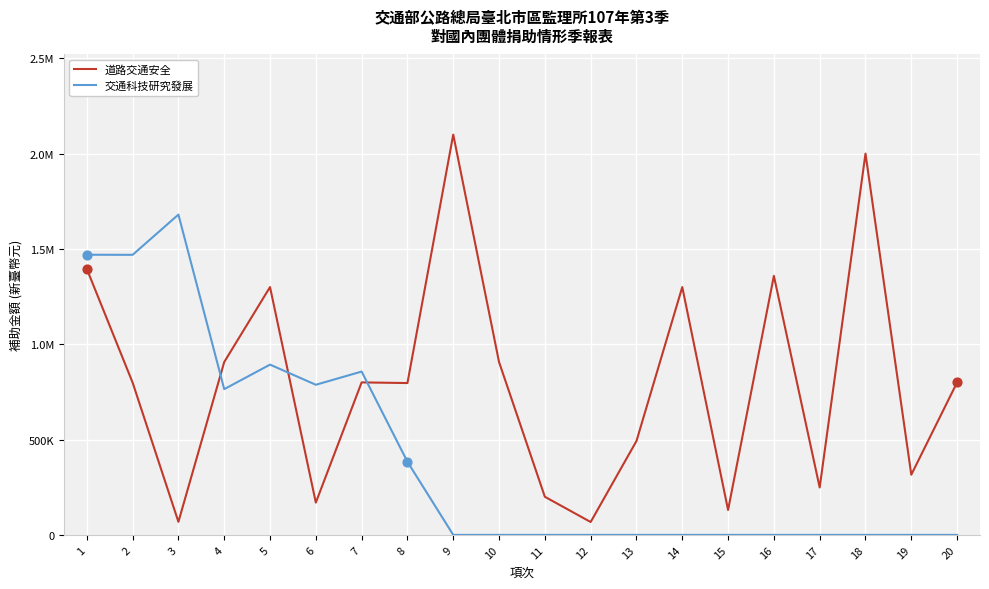

Does the chart have visible grid lines?

Yes